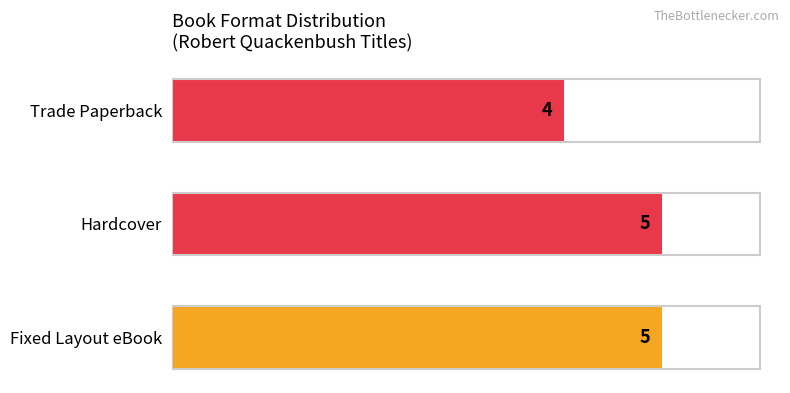

How many series are shown in this chart?

1